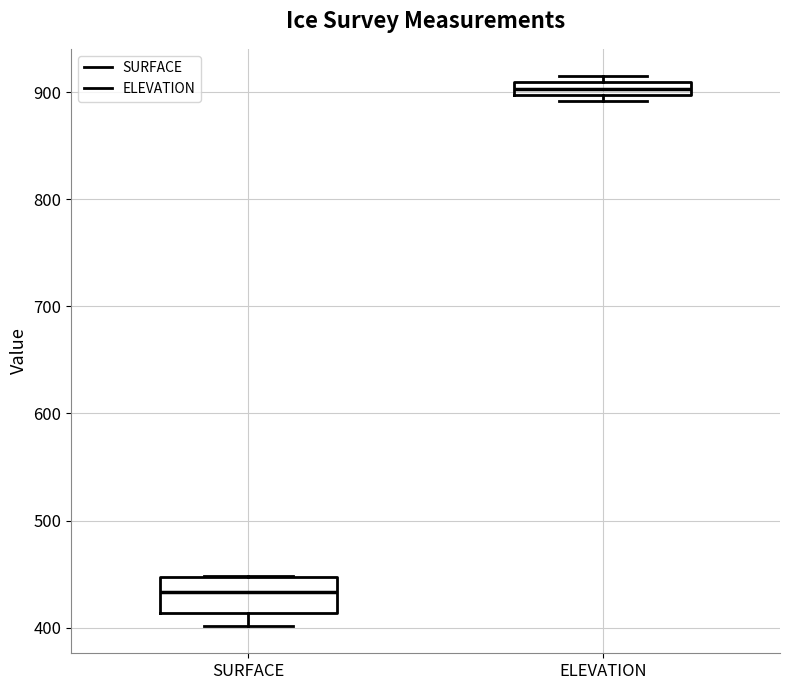

Which box has the lowest median line?

SURFACE